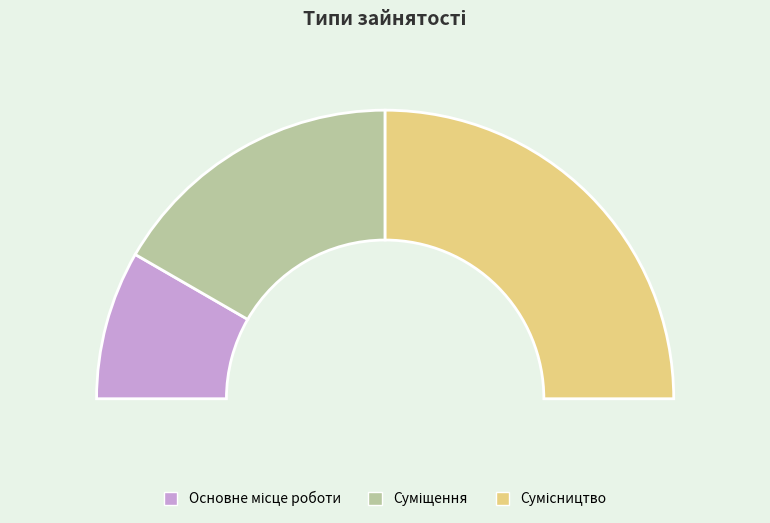

How many slices are in this pie chart?

3